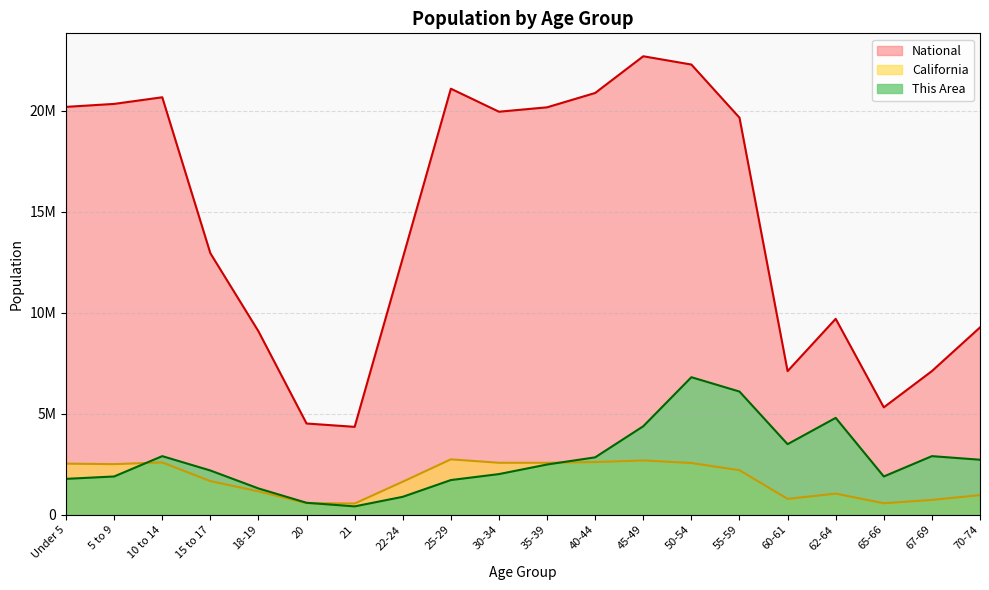

Where is the first local maximum for National?

10 to 14